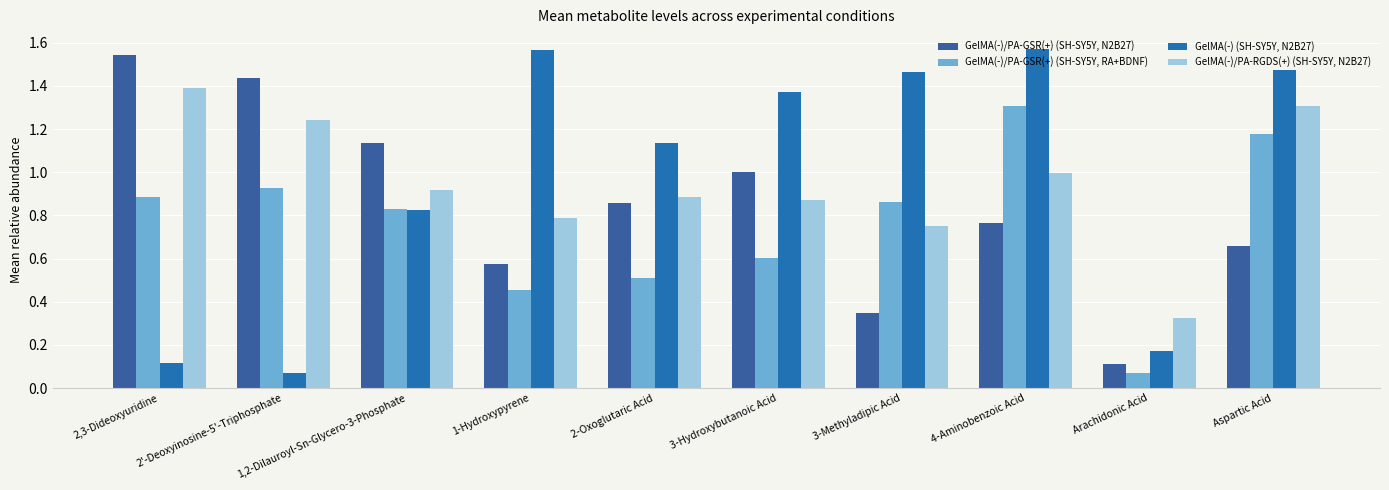

What is the label of the 5th bar from the right?

3-Hydroxybutanoic Acid